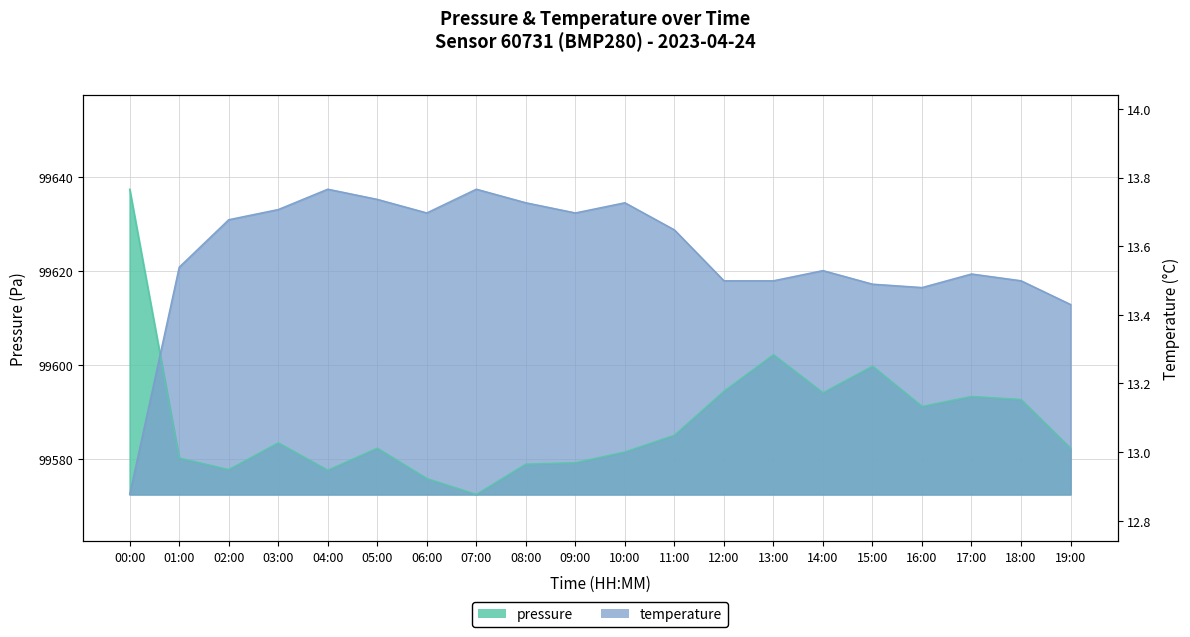

List the series in order of their overall mean, lowest first.

pressure, temperature